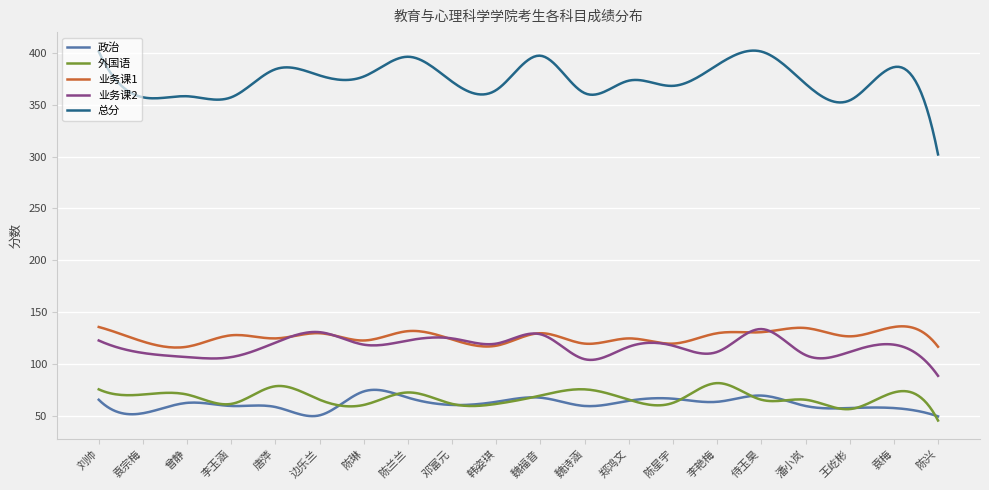

What is the difference between the maximum and minimum values in the 业务课1 series?

20.4